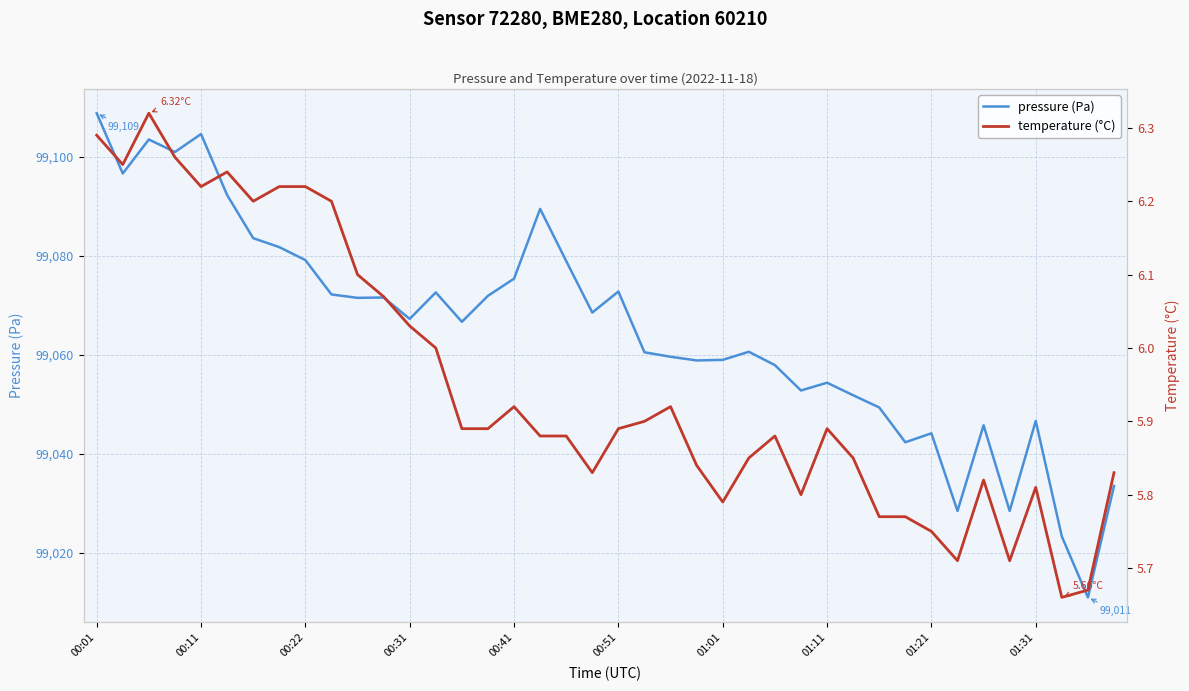

What value does the pressure (Pa) series have at 00:22?

99079.2